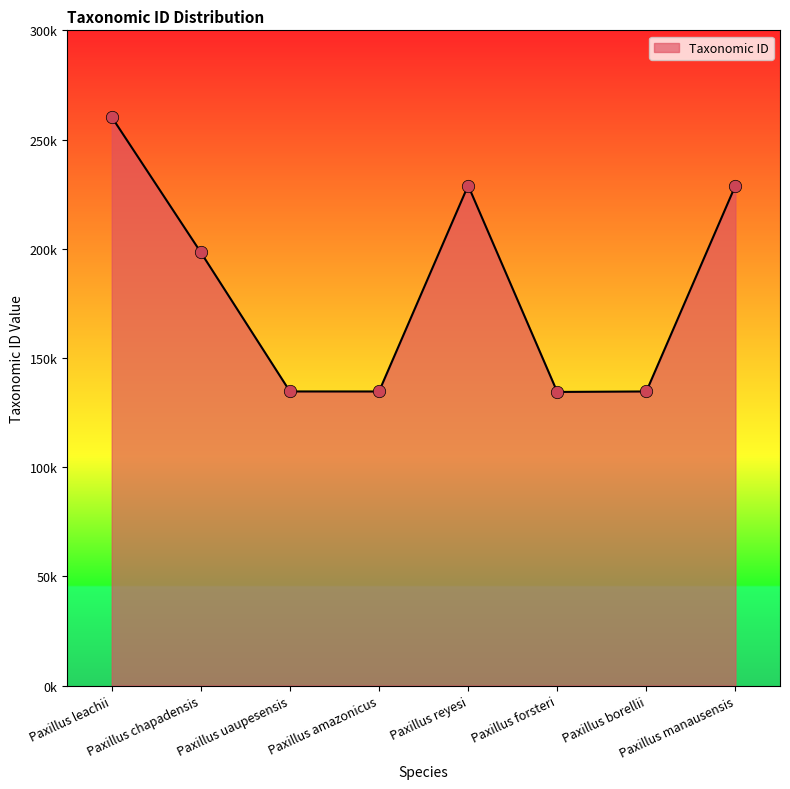

What is the change in value from Paxillus chapadensis to Paxillus manausensis?

+30609